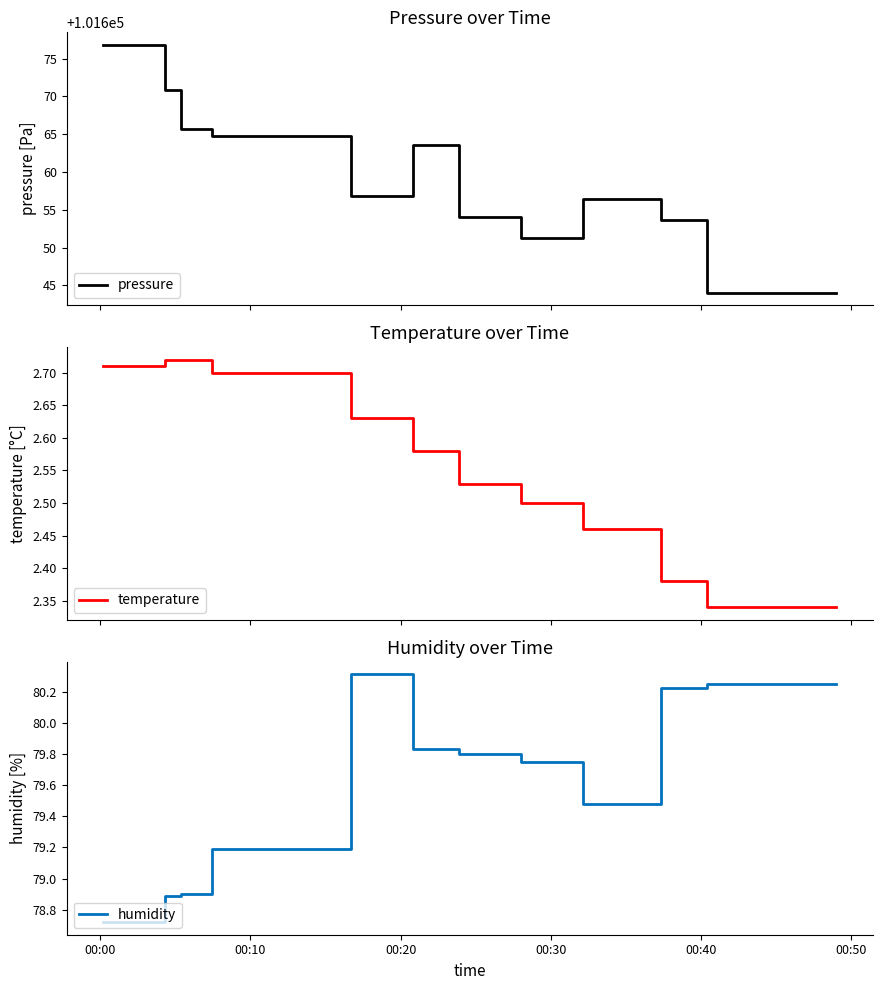

What is the greatest value displayed?

101676.8